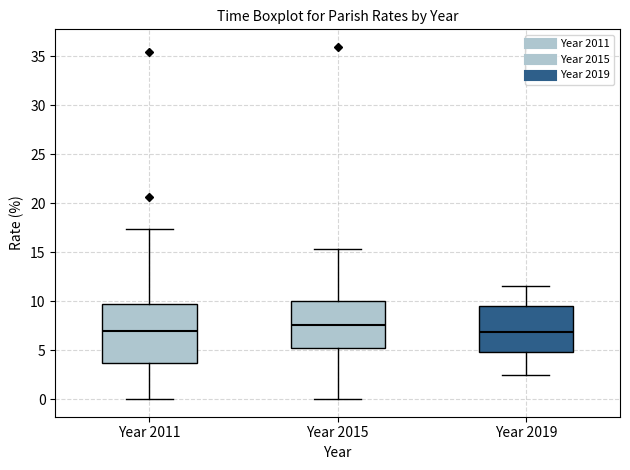

Comparing the boxes themselves (not the whiskers), which one is the tallest?

Year 2011